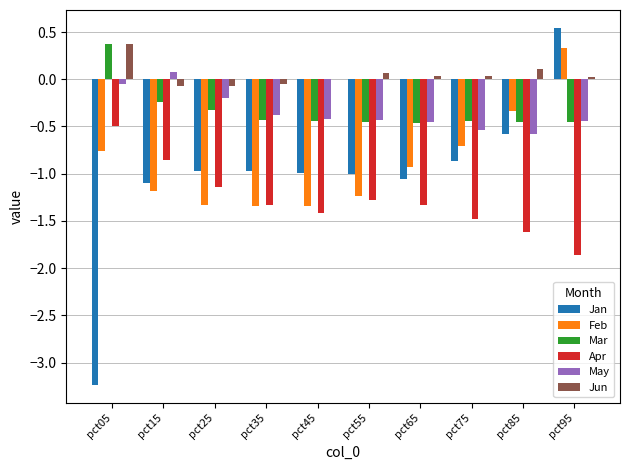

True or false: Mar has a value of -0.2 at pct15.

True